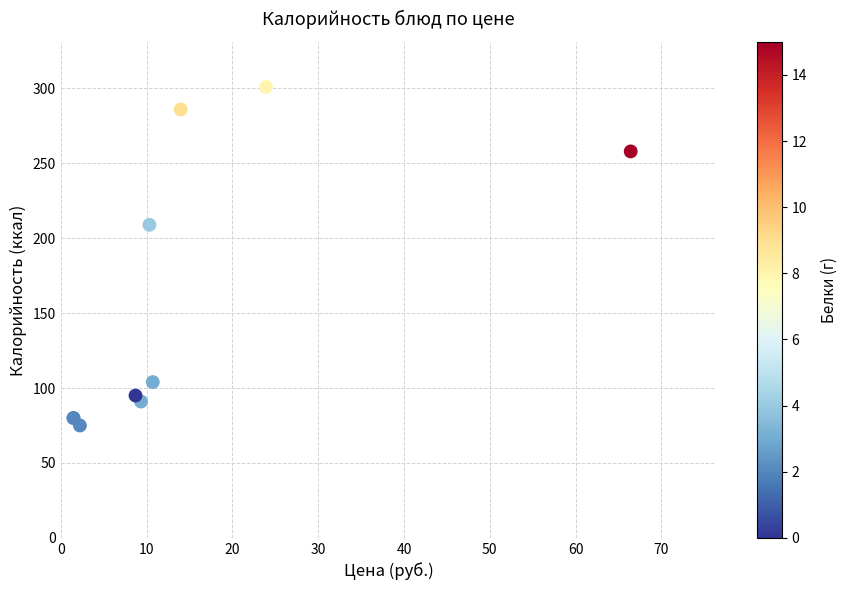

What Y value in the scatter plot is closest to 188?

209